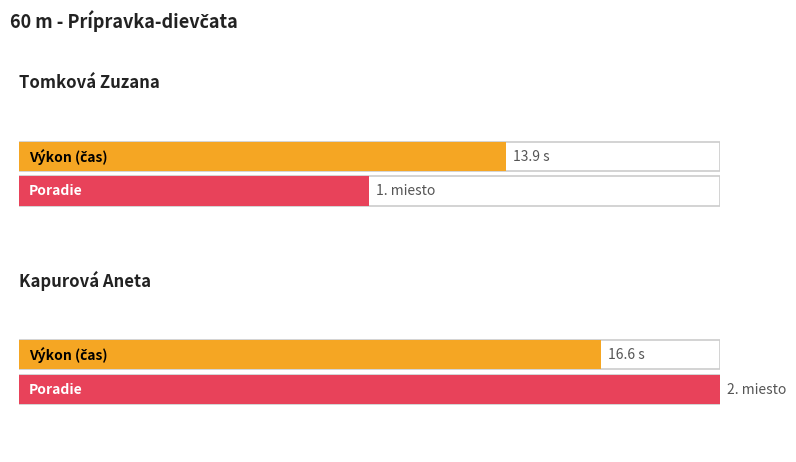

List the series in order of their peak value, lowest first.

Poradie, Výkon